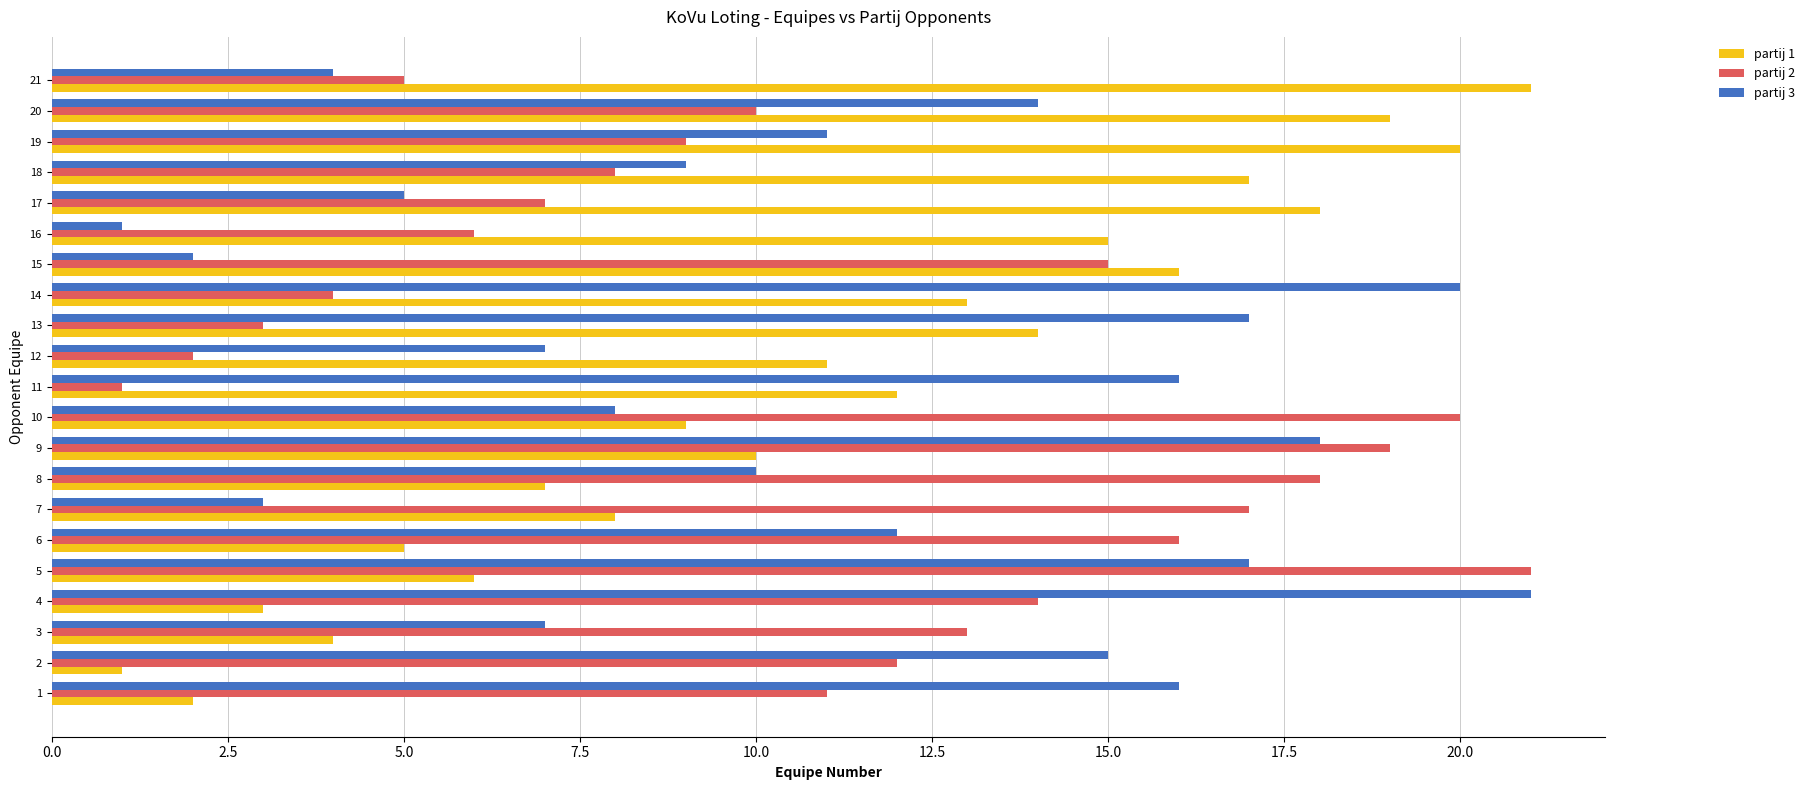

What is the difference between the second highest and second lowest values in the partij 3 series?

18